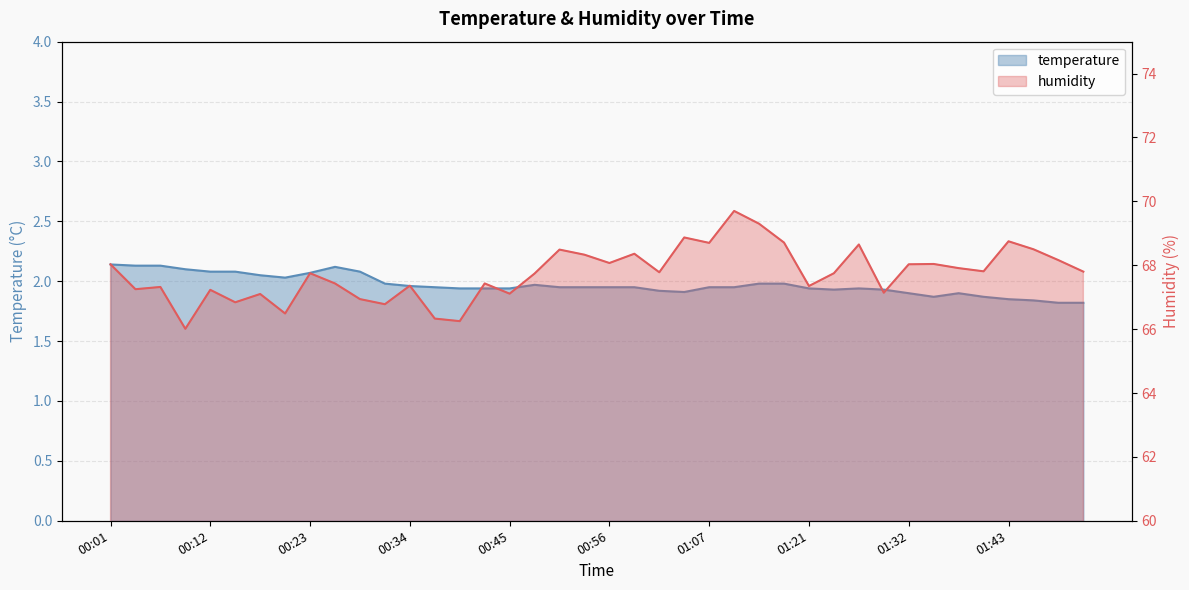

List the series in order of their overall mean, highest first.

humidity, temperature